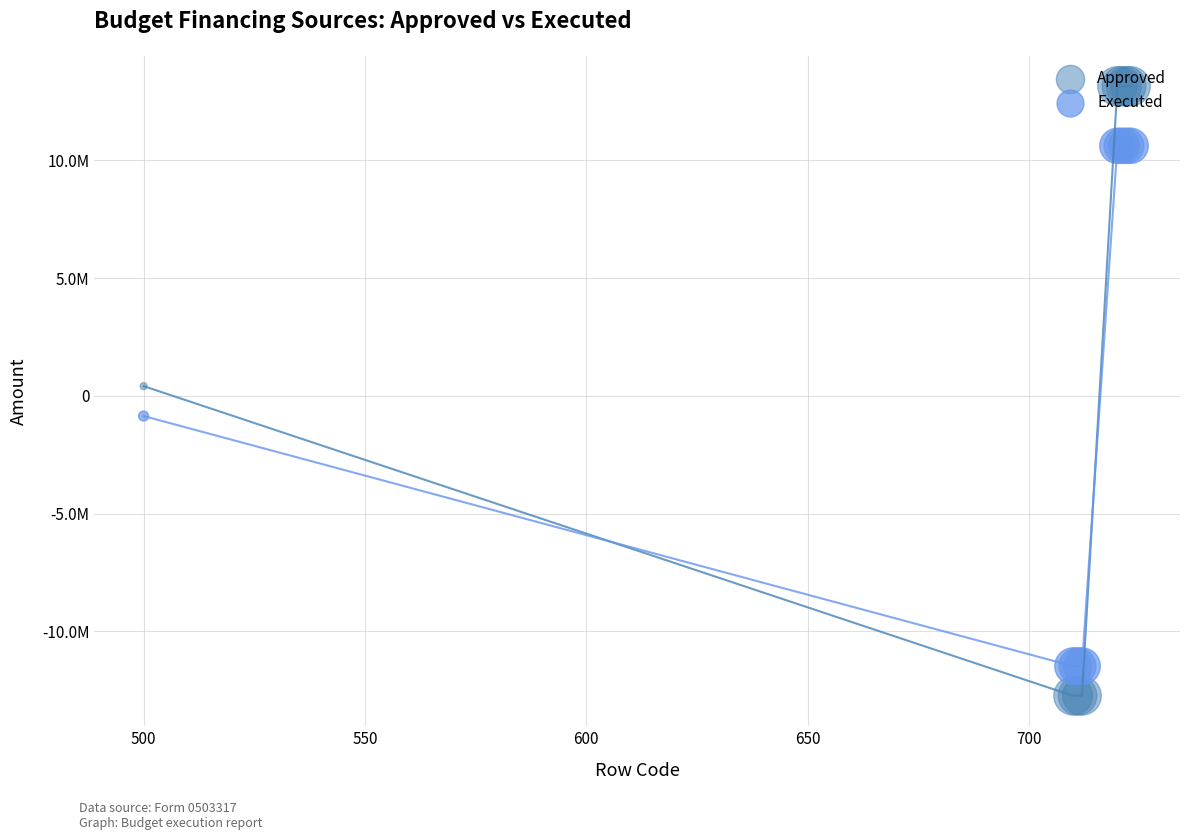

Which series contains the lowest Y value?

Approved